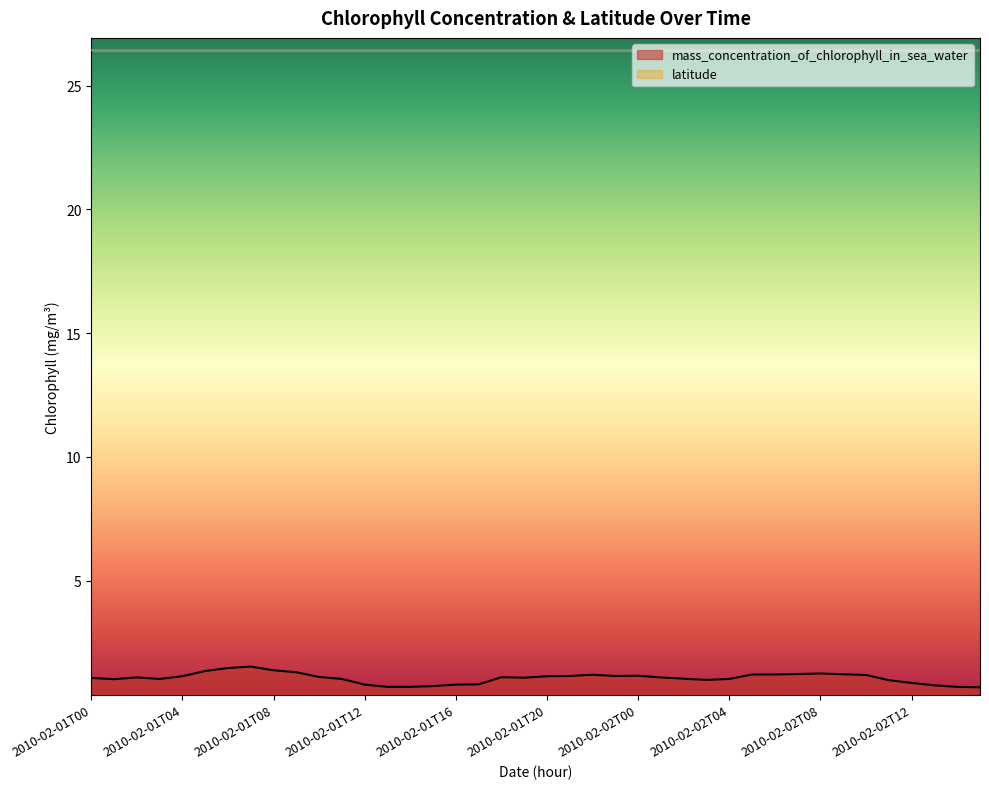

The chart shows a value of 0.3 at 2010-02-02T15. True or false?

False